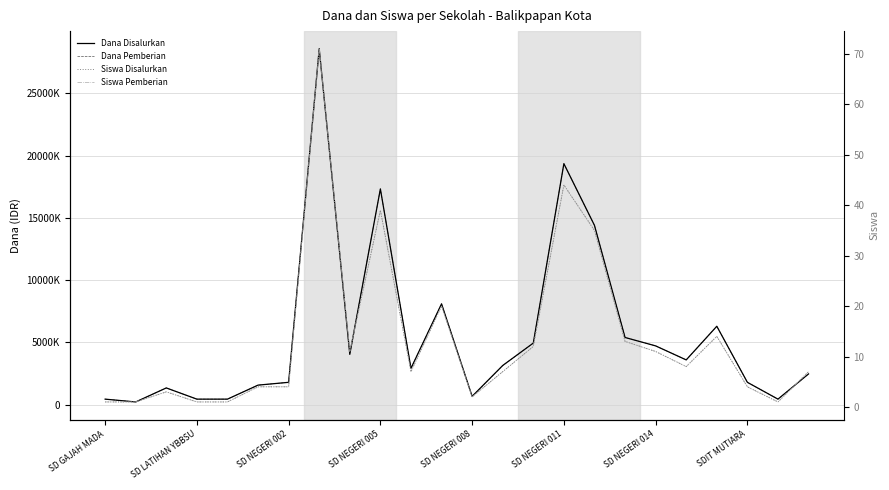

What is the smallest value displayed?

1